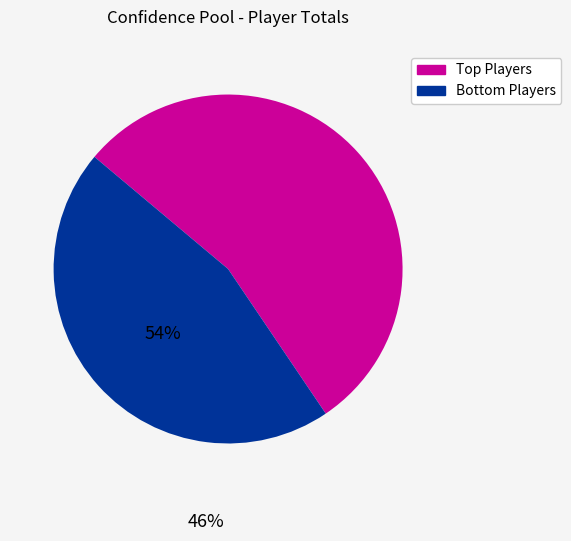

Is there a majority slice in this chart?

Yes